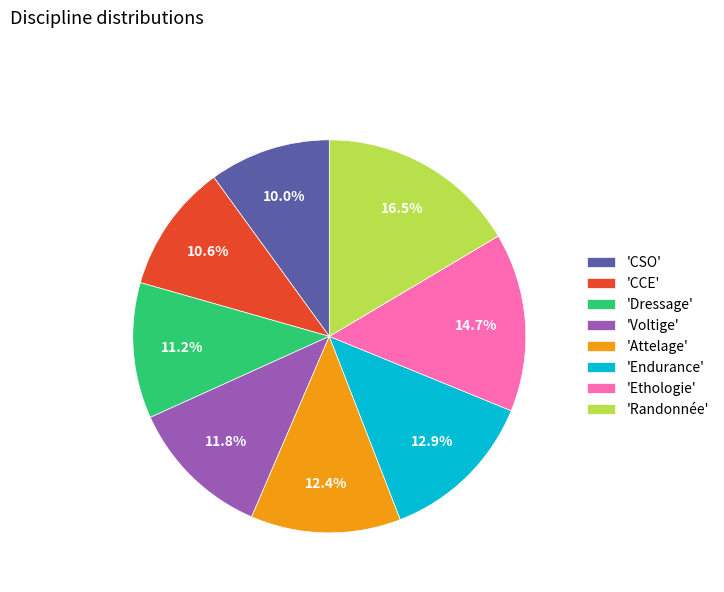

Is there a majority slice in this chart?

No